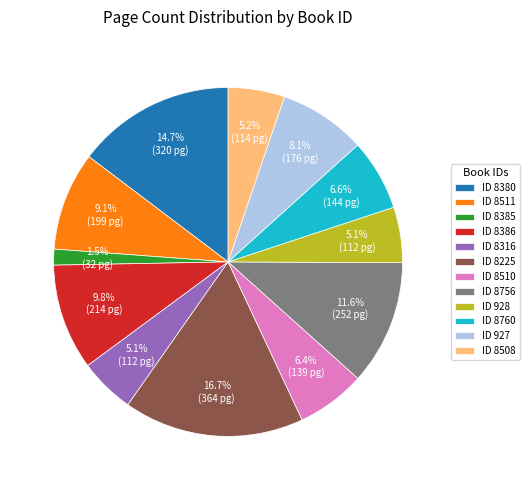

Is there a majority slice in this chart?

No